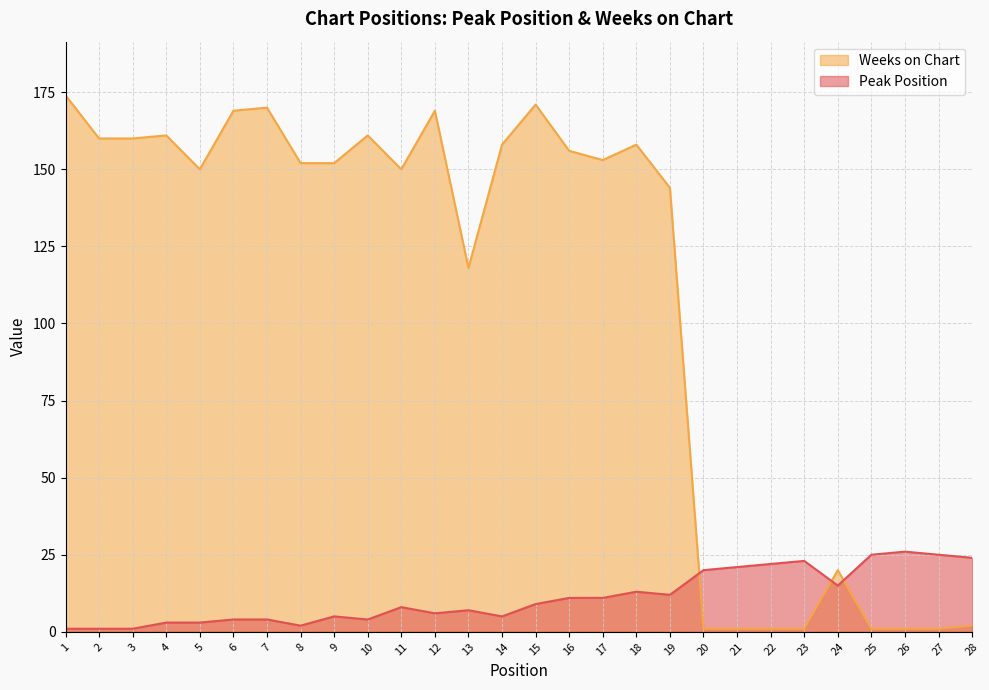

True or false: Weeks on Chart has a value of 243 at 18.

False